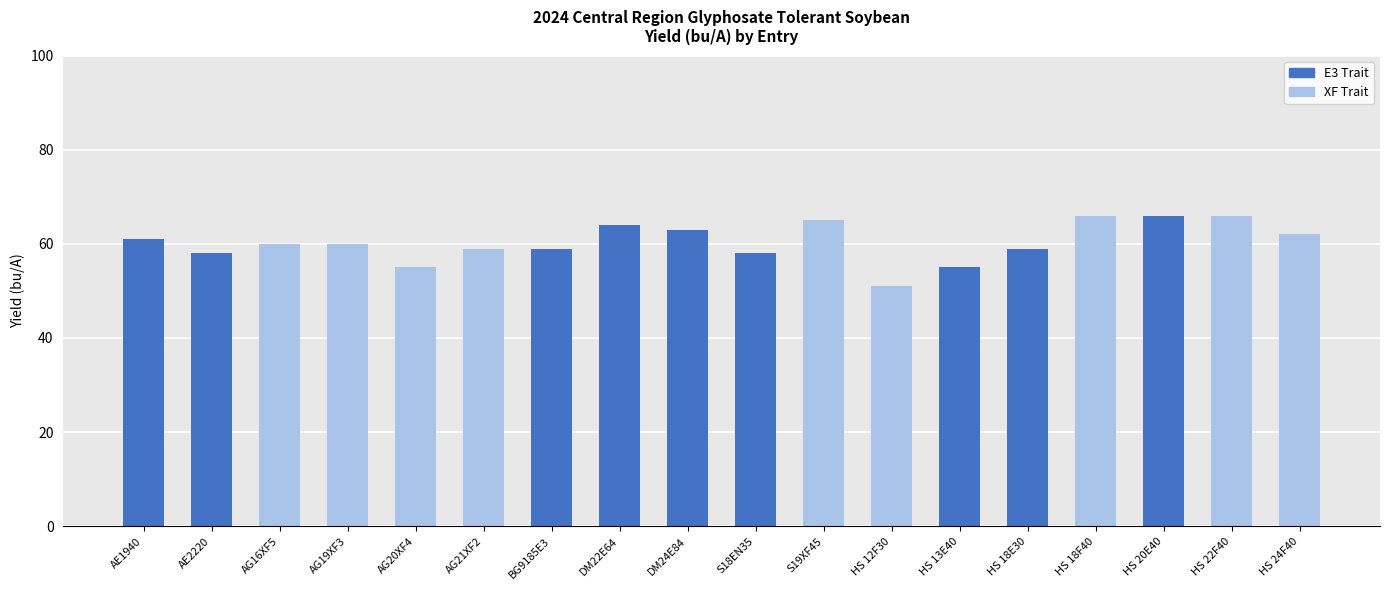

What is the change in value from S18EN35 to HS 22F40?

+8